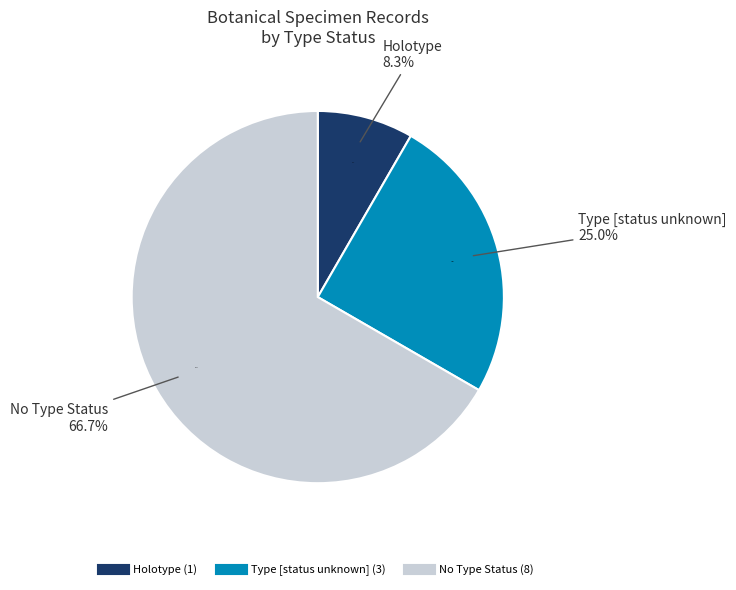

Is it true that 101ec12c is 23% of the pie?

False